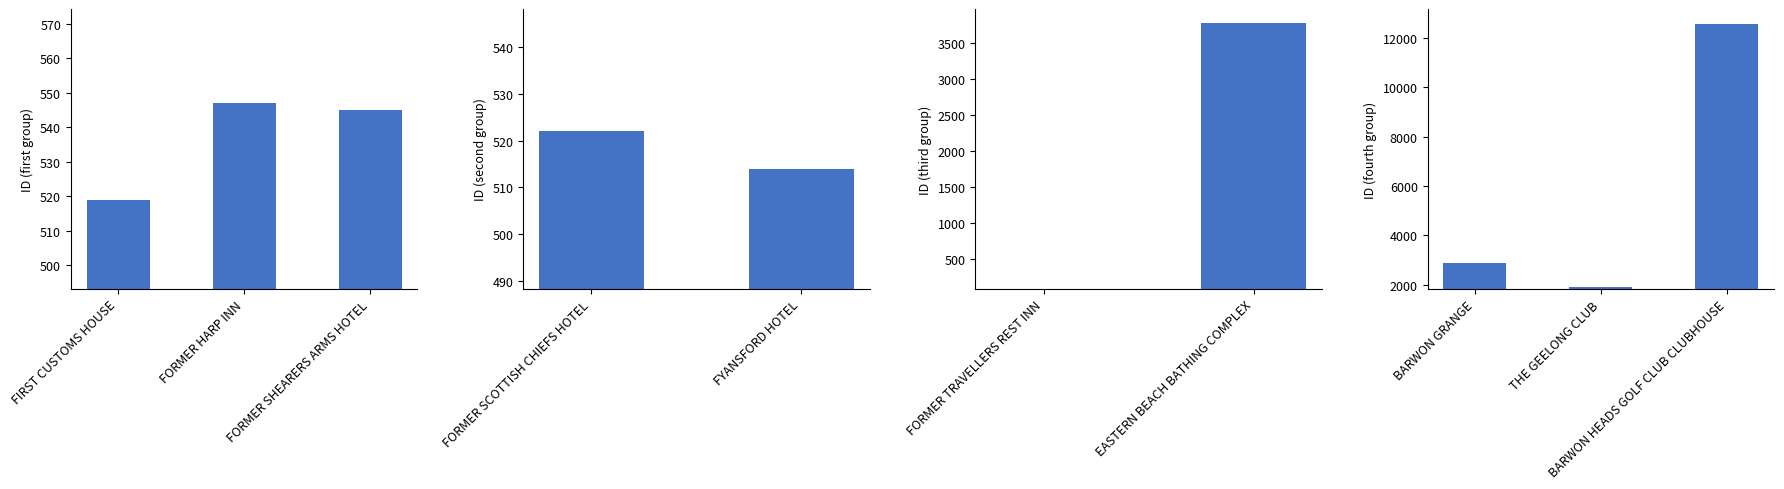

Reading left to right, what are all the values shown in this chart?

FIRST CUSTOMS HOUSE=519	FORMER HARP INN=547	FORMER SHEARERS ARMS HOTEL=545	FORMER SCOTTISH CHIEFS HOTEL=522	FYANSFORD HOTEL=514	FORMER TRAVELLERS REST INN=90	EASTERN BEACH BATHING COMPLEX=3785	BARWON GRANGE=2867	THE GEELONG CLUB=1927	BARWON HEADS GOLF CLUB CLUBHOUSE=12549